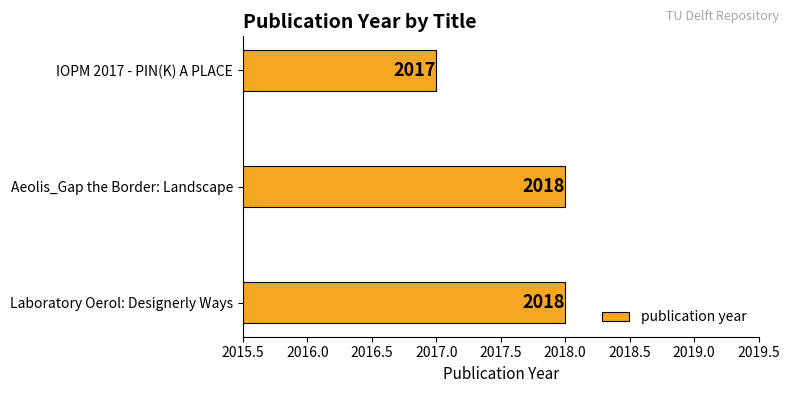

Does the chart contain any negative values?

No